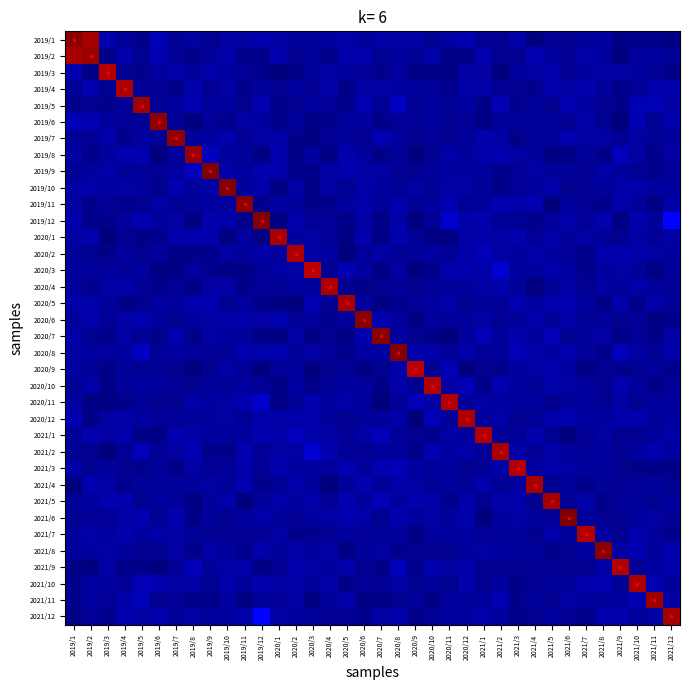

What is the smallest value displayed?

0.9